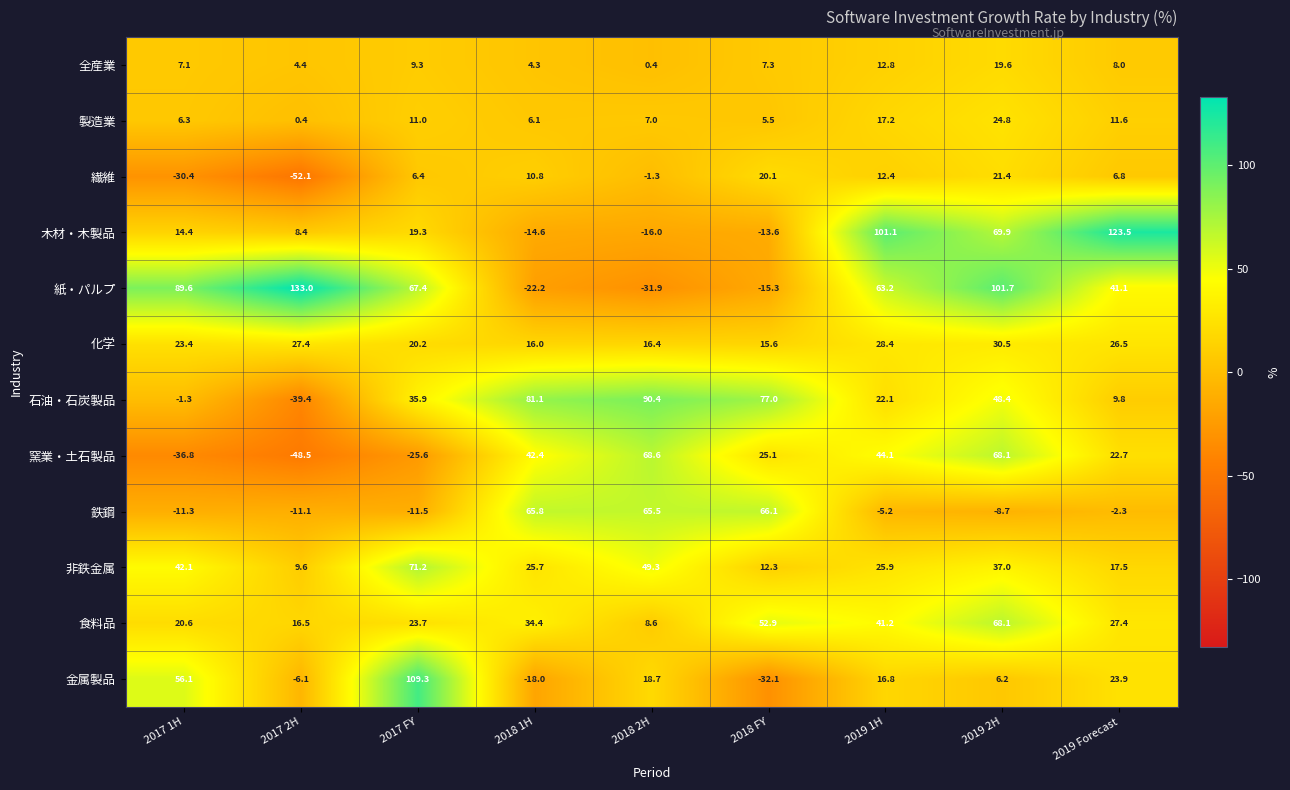

What is the average value of the 石油・石炭製品 series?

36.0